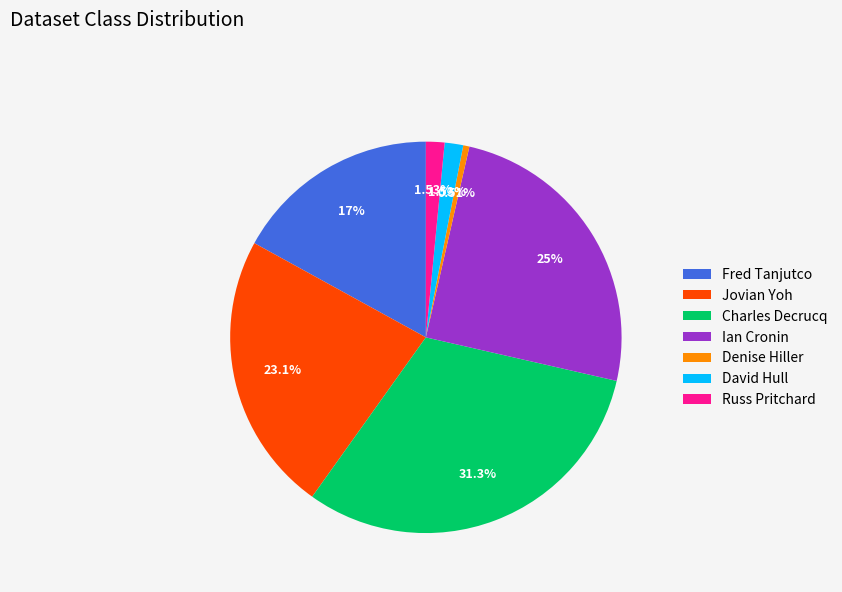

What is the total percentage of Charles Decrucq and Denise Hiller?

31.8%